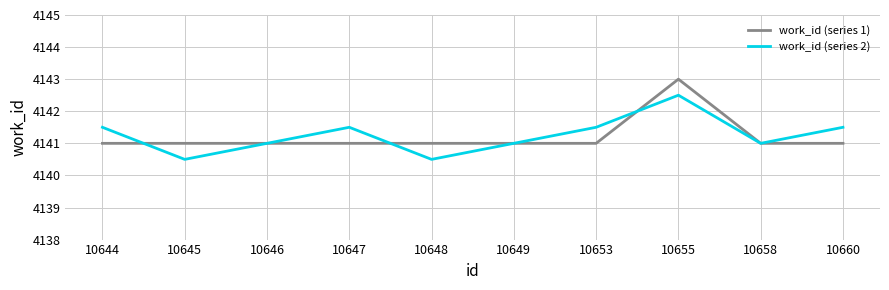

List the series in order of their peak value, highest first.

work_id (series 1), work_id (series 2)